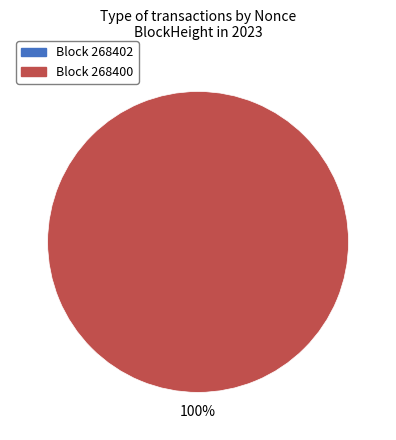

What is the total percentage of 268400 and 268402?

100.0%